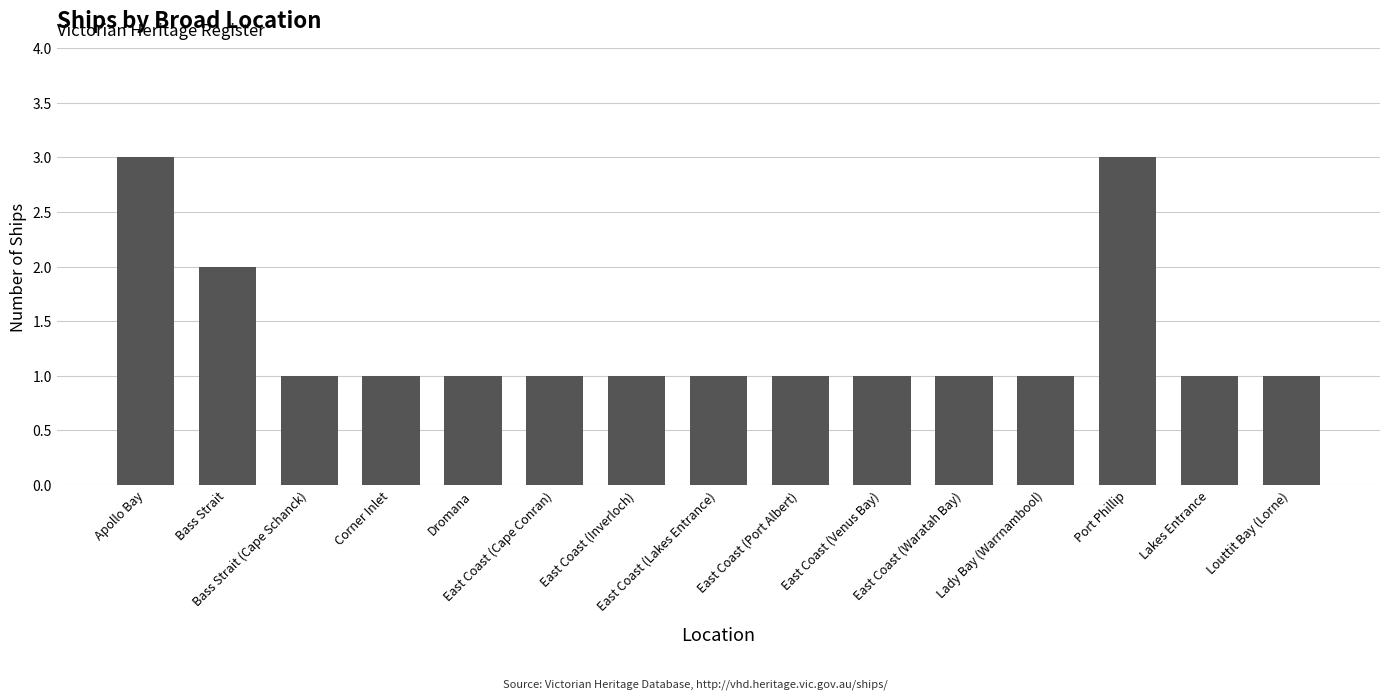

Count the number of data series in this chart.

1